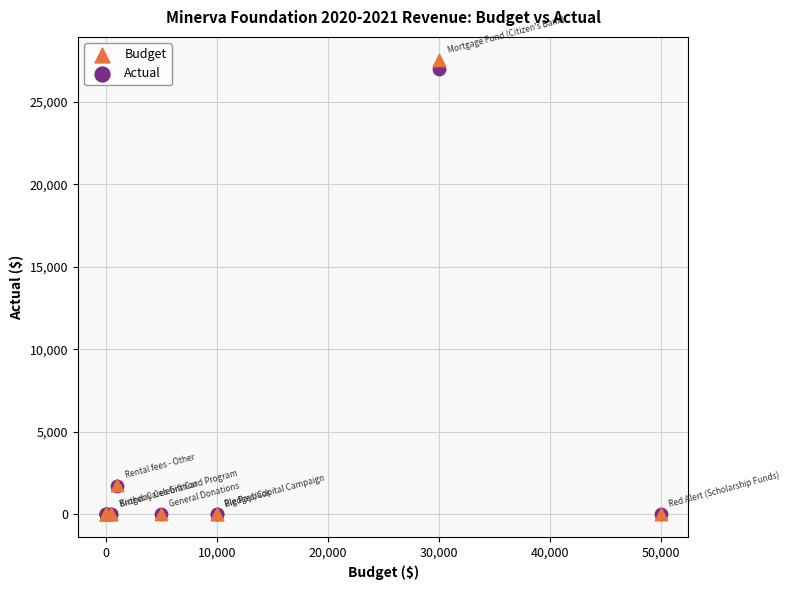

Which series contains the highest Y value?

Budget